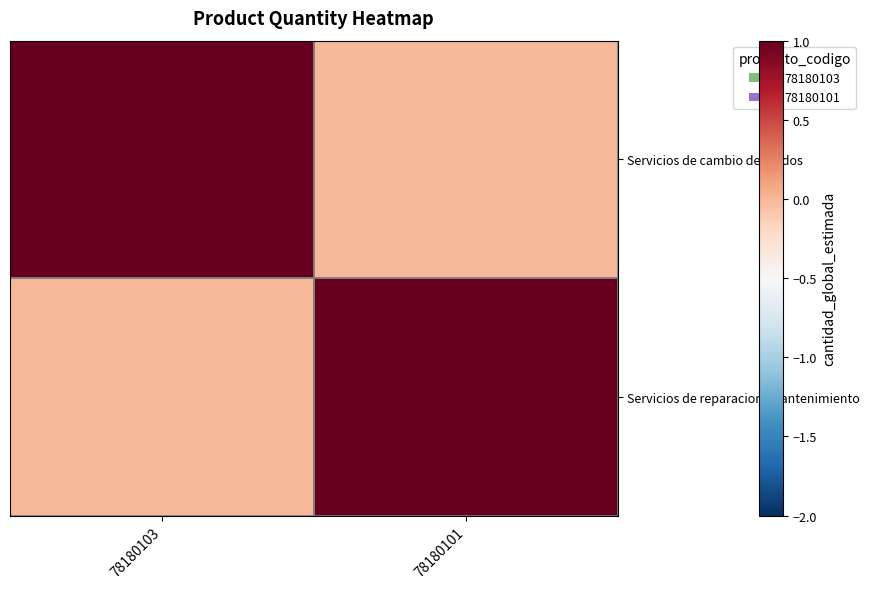

Which label corresponds to the smallest value in the chart?

78180101